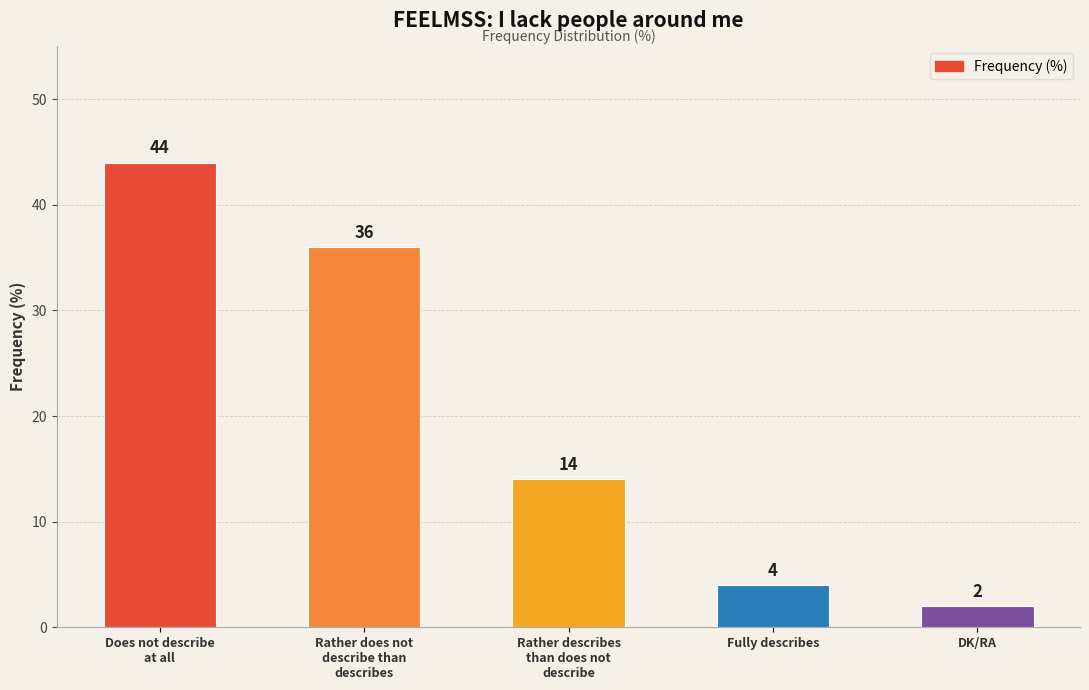

What is the sum of all values?

100